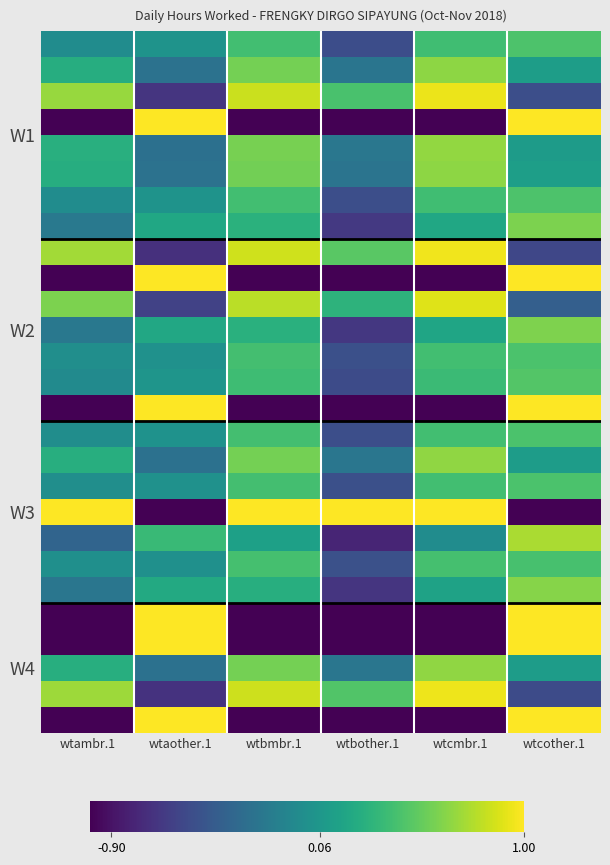

At which category is the sum across all series the highest?

wtcother.1